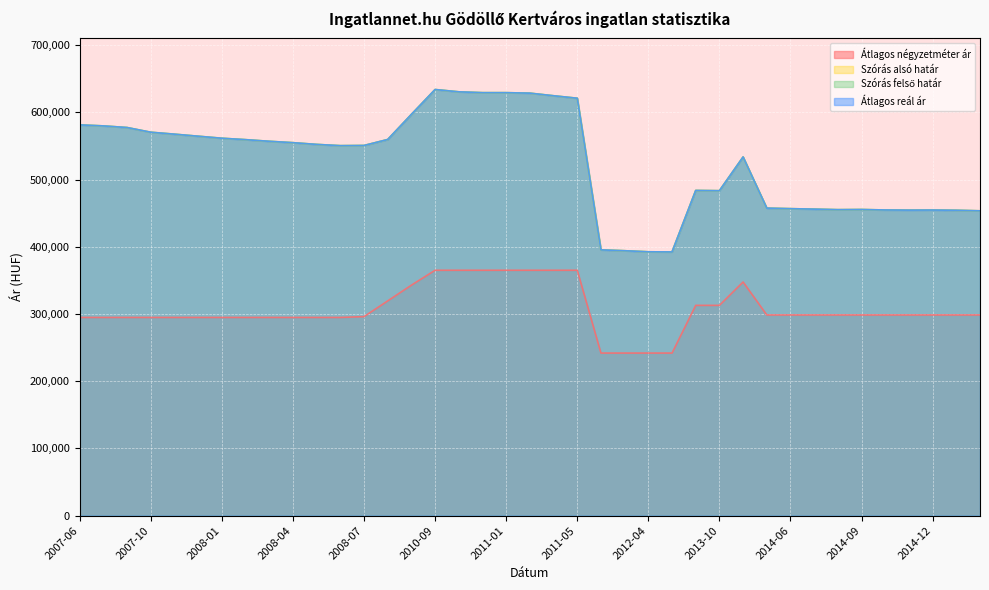

Between 2013-10 and 2014-12, which is larger?

2013-10